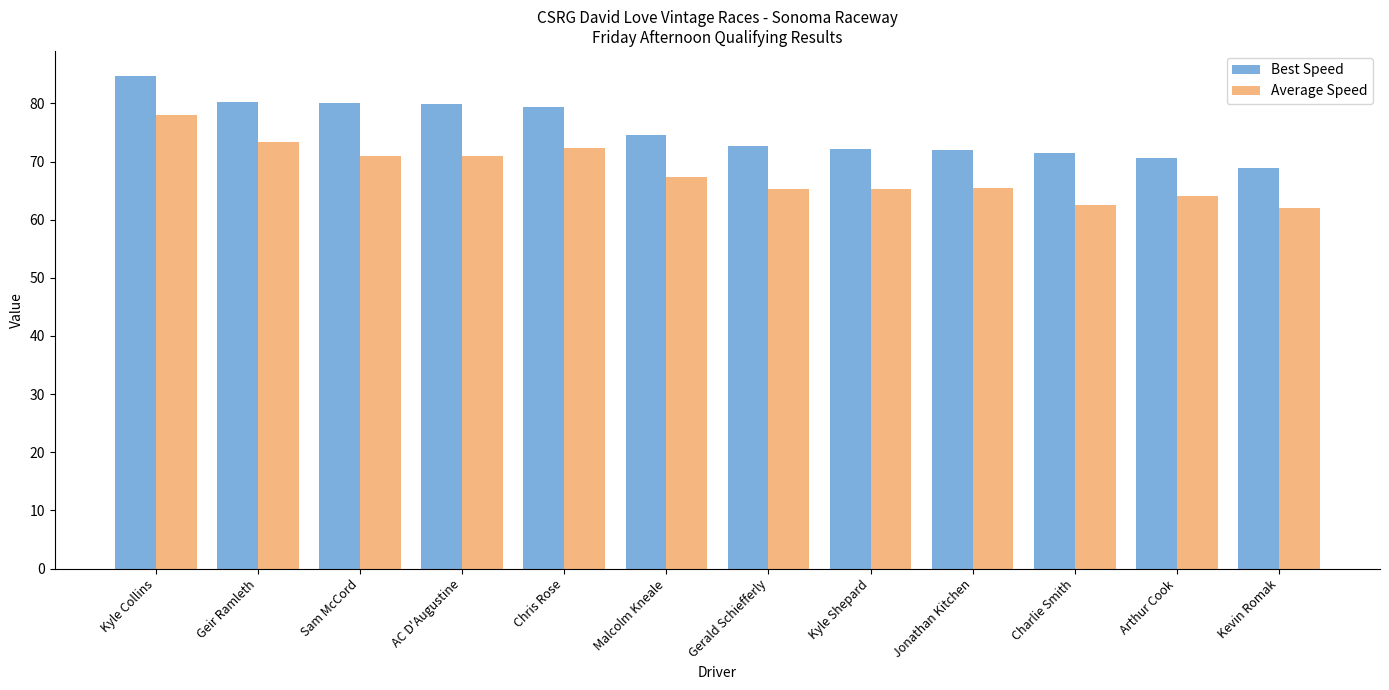

List the series in order of their peak value, lowest first.

Average Speed, Best Speed